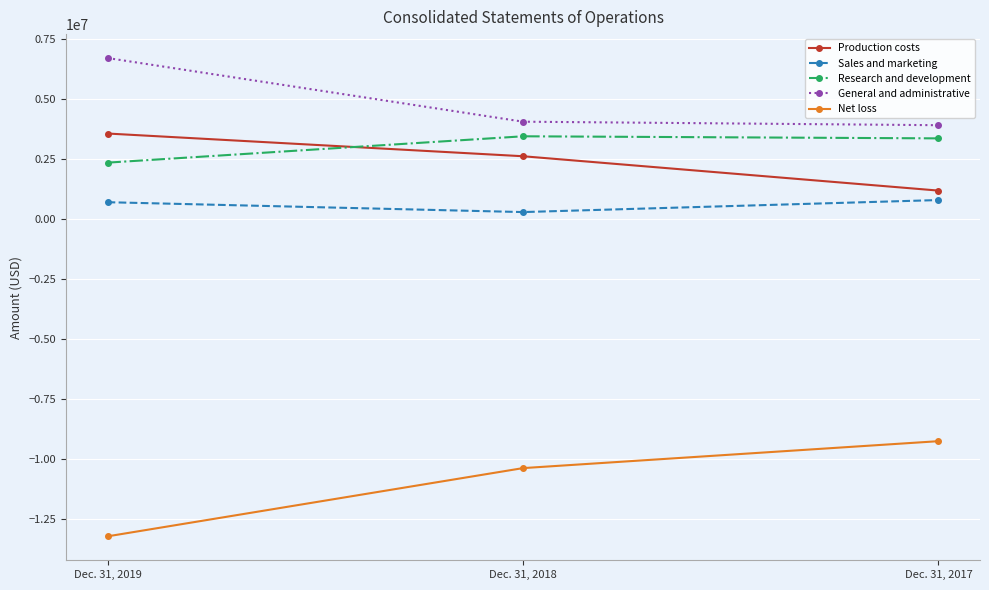

What is the difference between the General and administrative values at Dec. 31, 2018 and Dec. 31, 2017?

146675